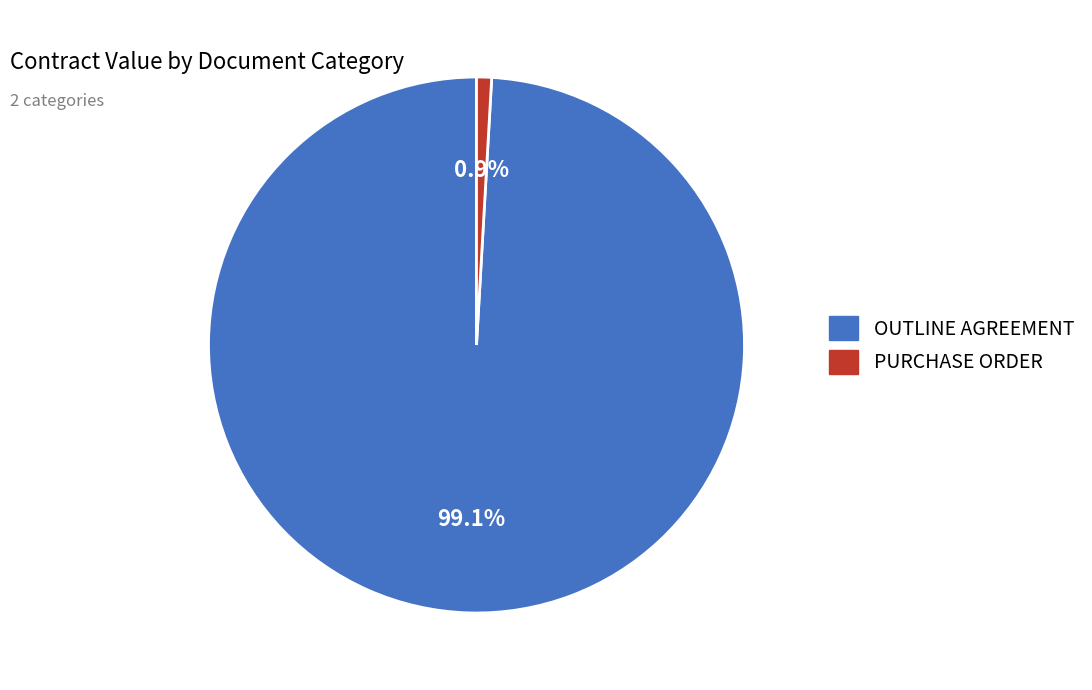

True or false: PURCHASE ORDER accounts for 1% of the total.

True